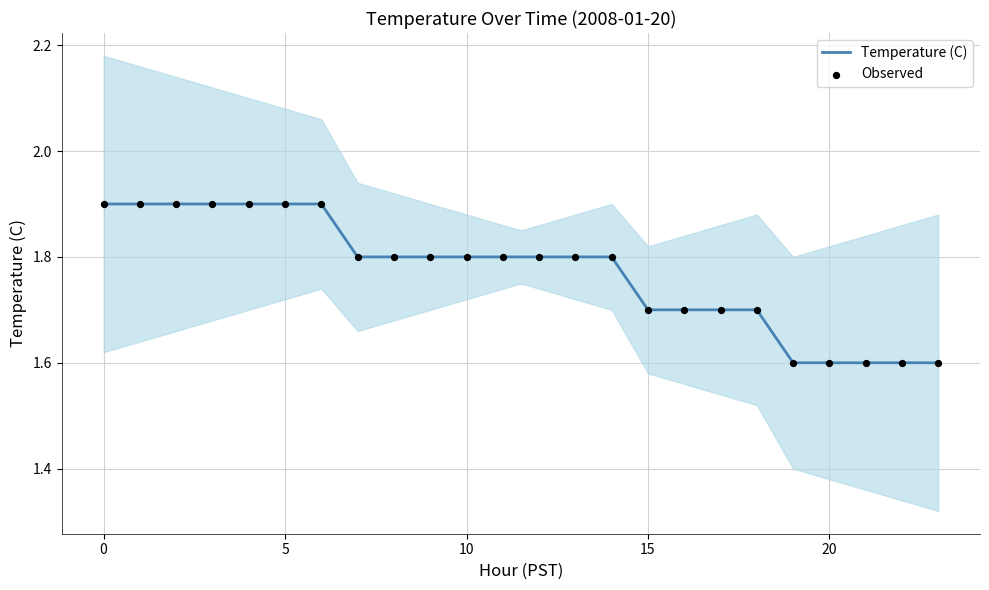

Between 15 and 14, which is larger?

14